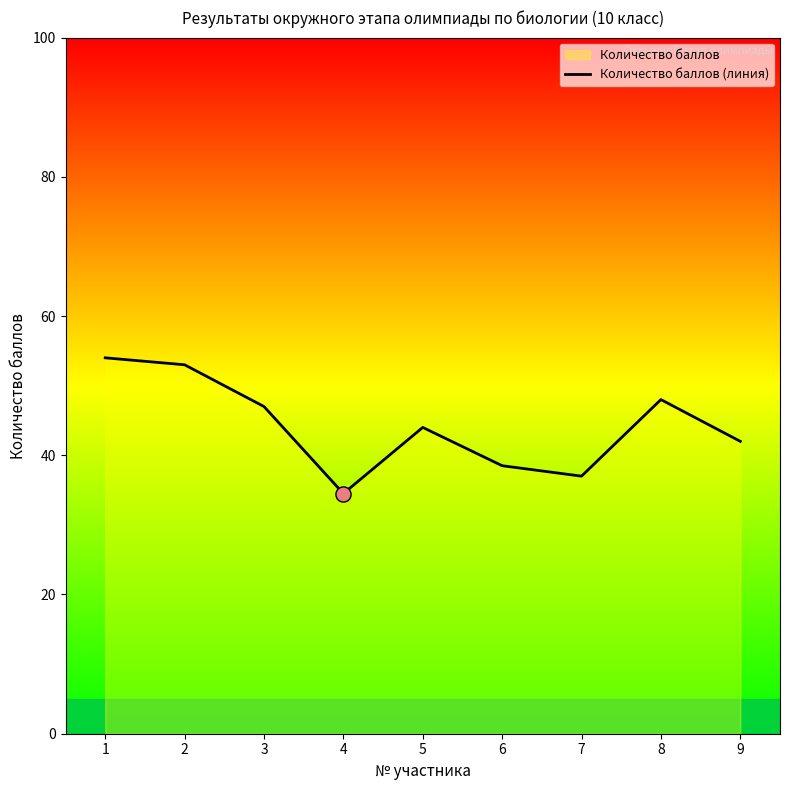

What is the change in value from 1 to 4?

-19.5